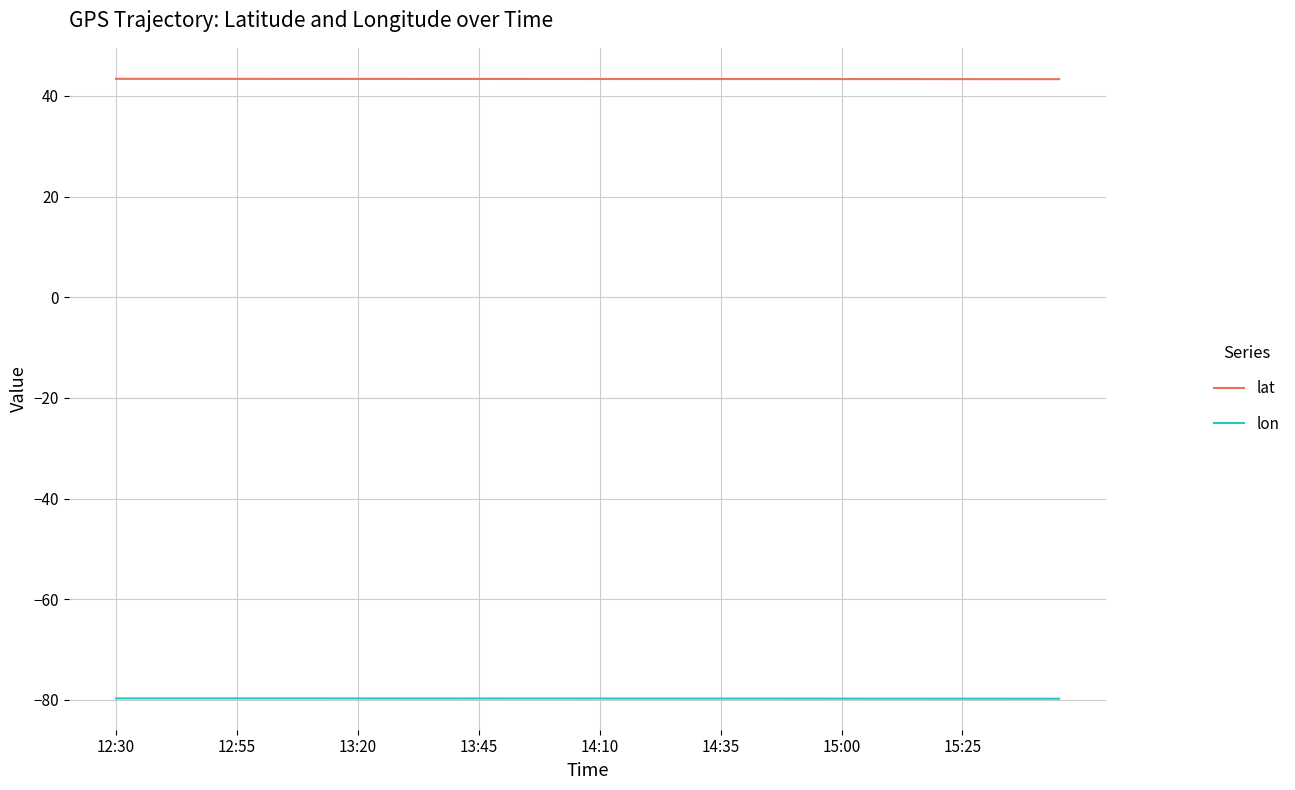

True or false: lon and lat intersect in this chart.

False